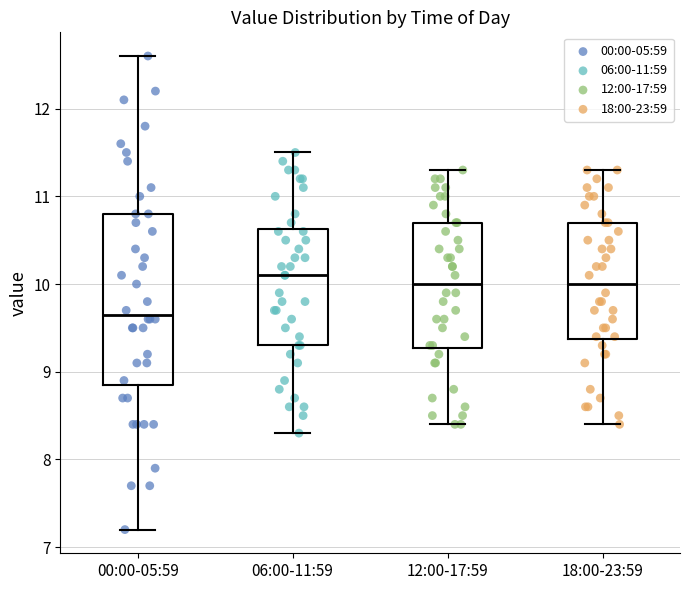

Where does the median line of the box for 18:00-23:59 sit on the y-axis? The values are not printed on the chart, so give them approximately, as read against the axis.

10.0